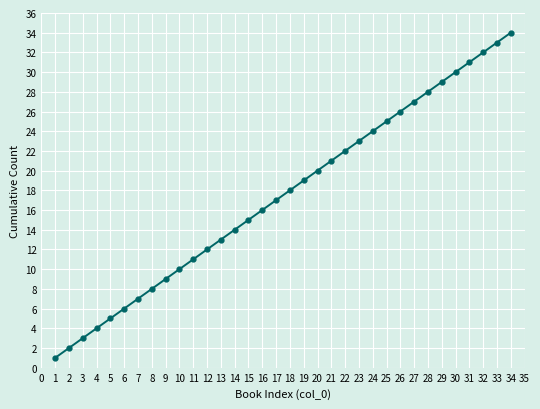

Which has a higher value, 21 or 6?

21